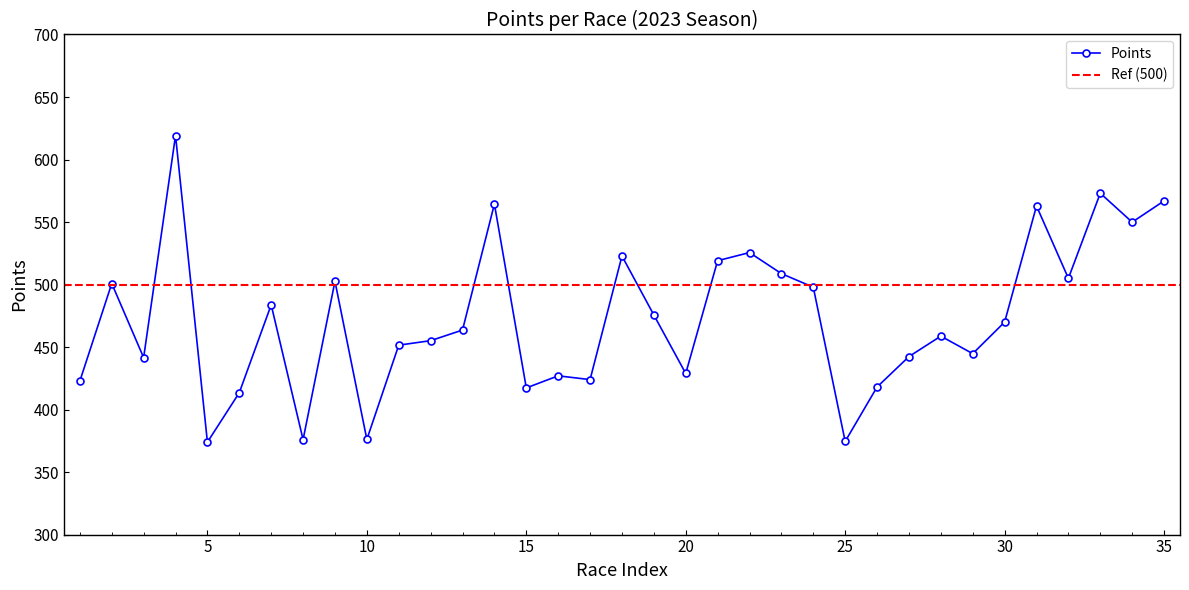

The value of Points at 15 is 569.7. True or false?

False